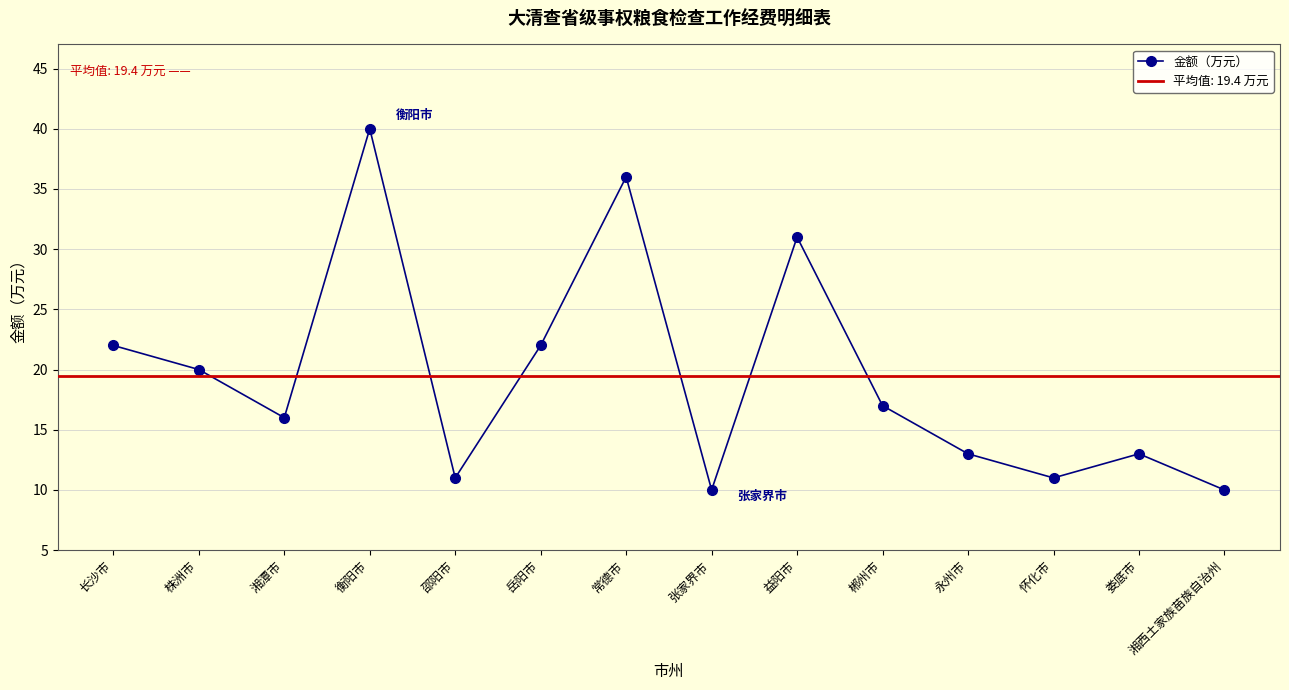

What is the value of the 10th point from the left?

17